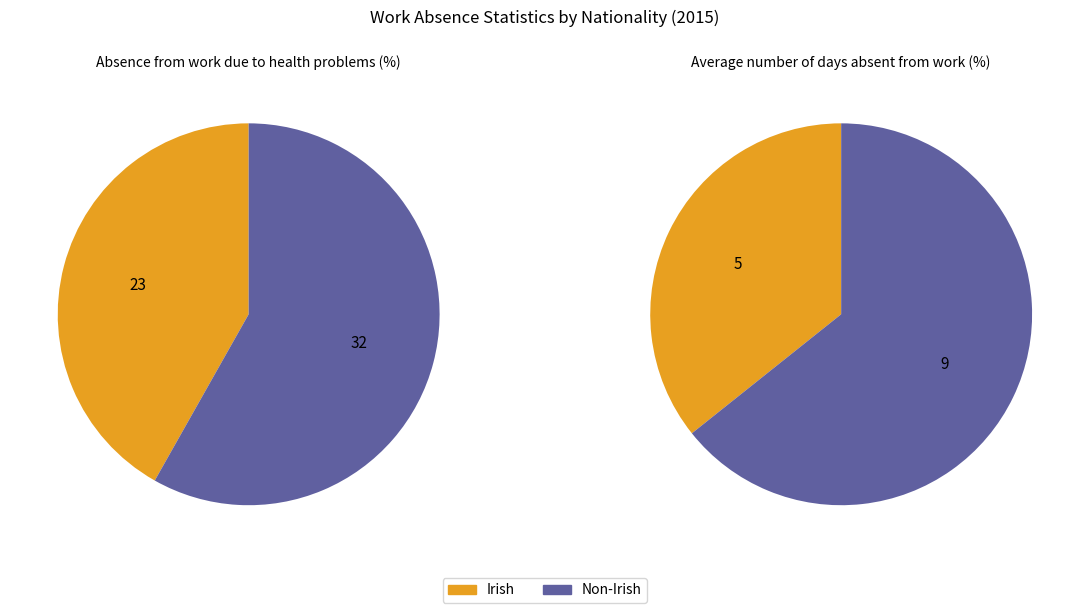

Does Non-Irish account for over 50% of the chart?

Yes